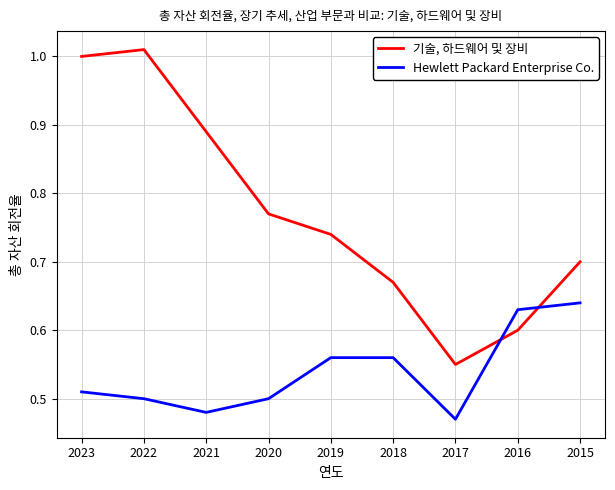

True or false: 기술, 하드웨어 및 장비 has a value of 1.4 at 2022.

False